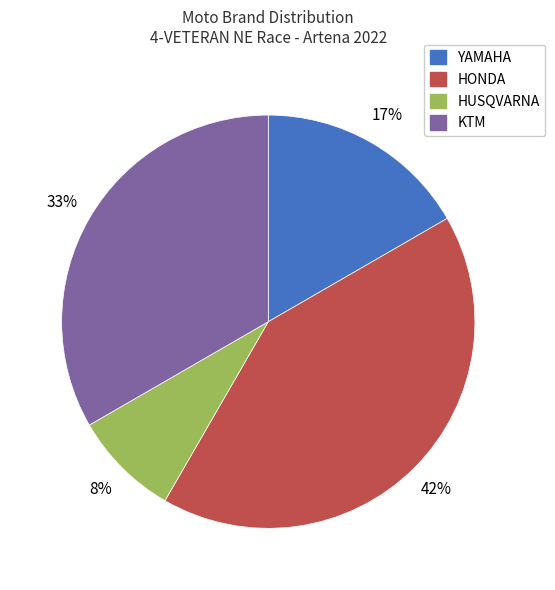

What percentage is the HUSQVARNA slice, to the nearest percent?

8%